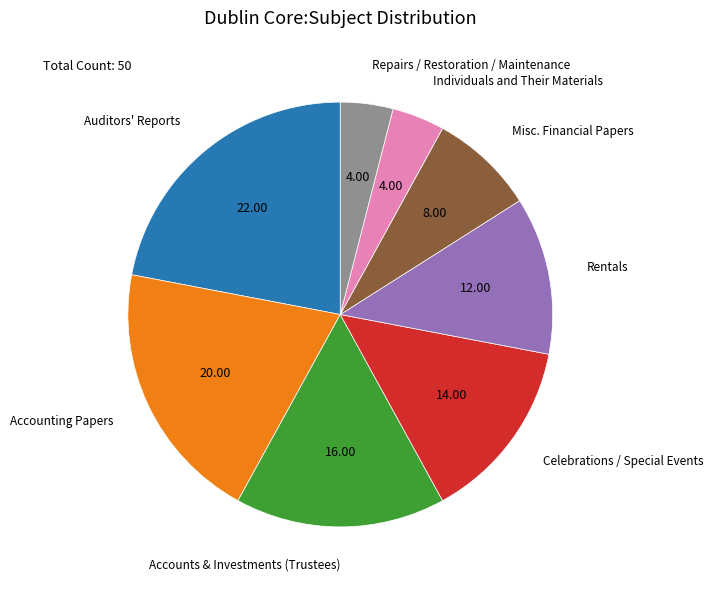

What is the largest slice in the pie chart?

Auditors' Reports